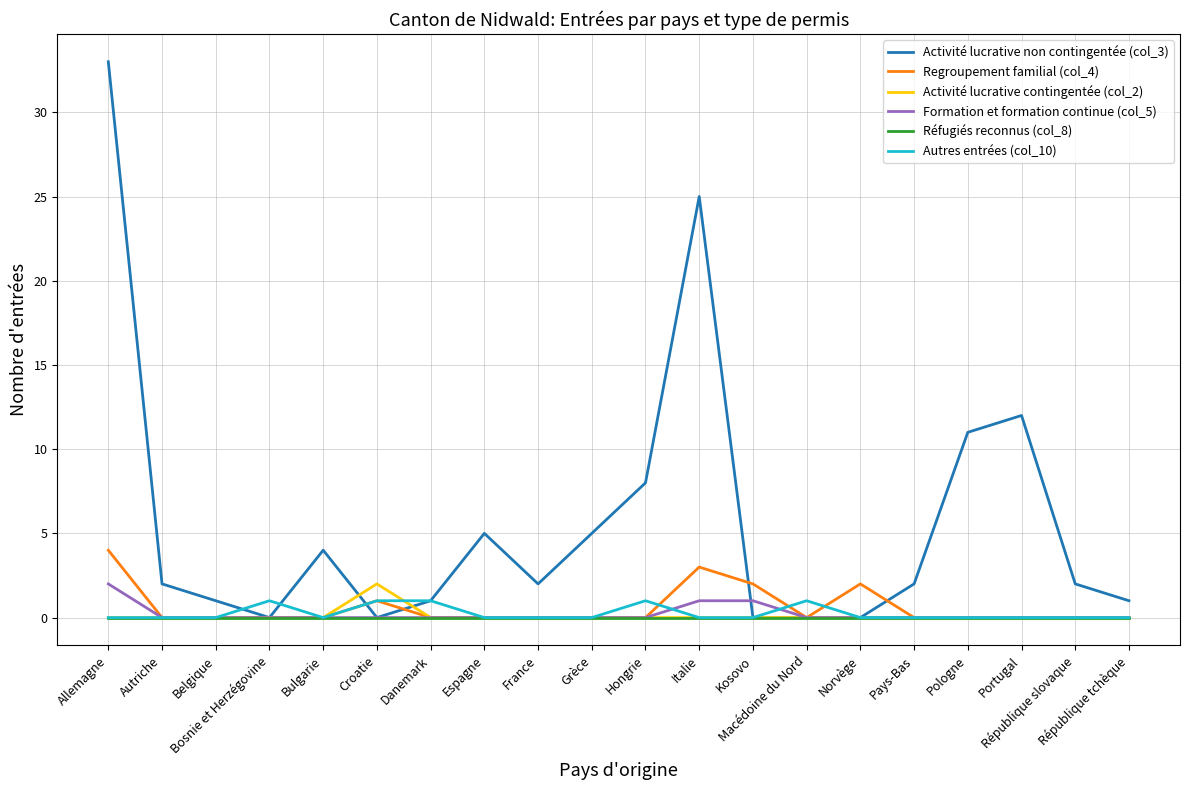

At which category is the sum across all series the highest?

Allemagne